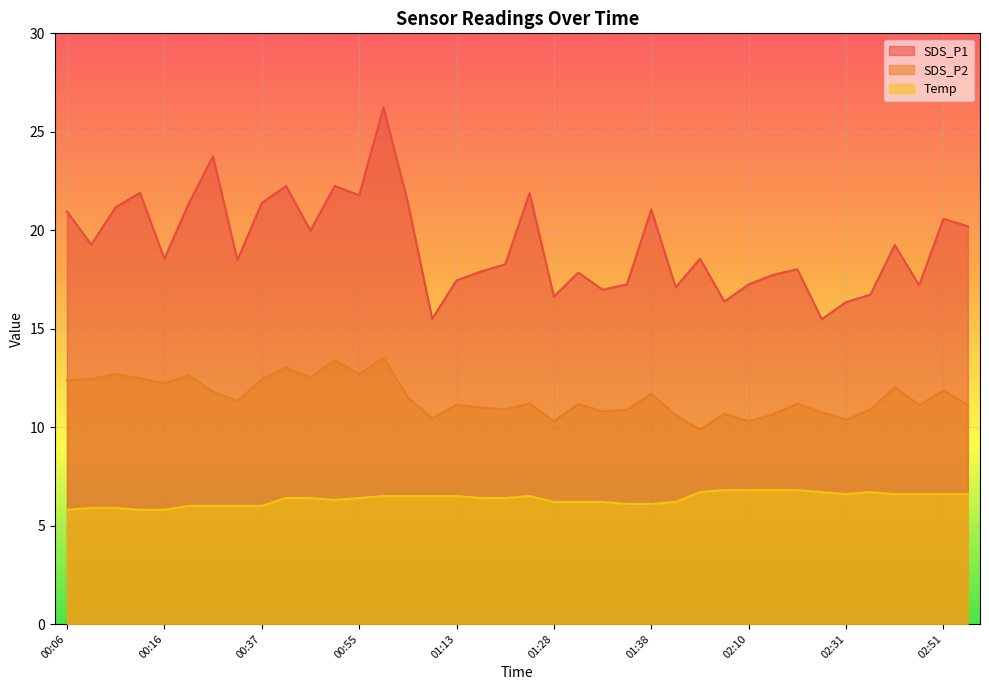

Is it true that Temp equals 6.8 at 02:12?

True